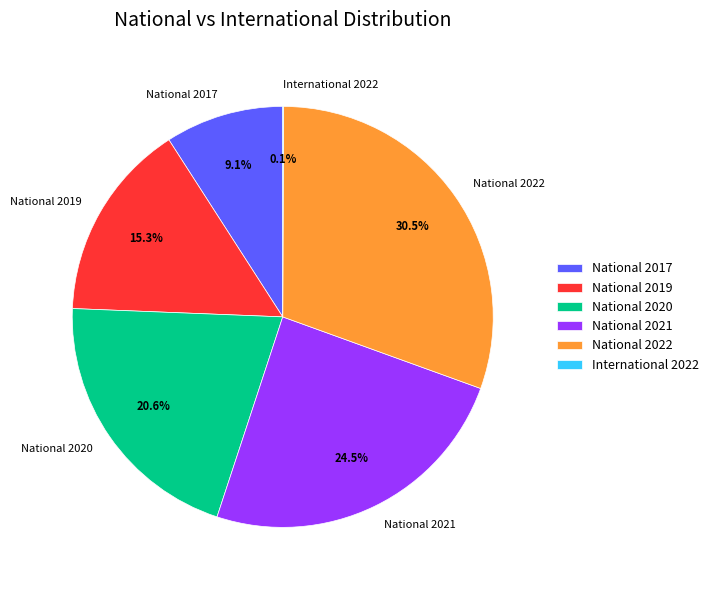

Which category has the biggest portion of the pie?

National 2022